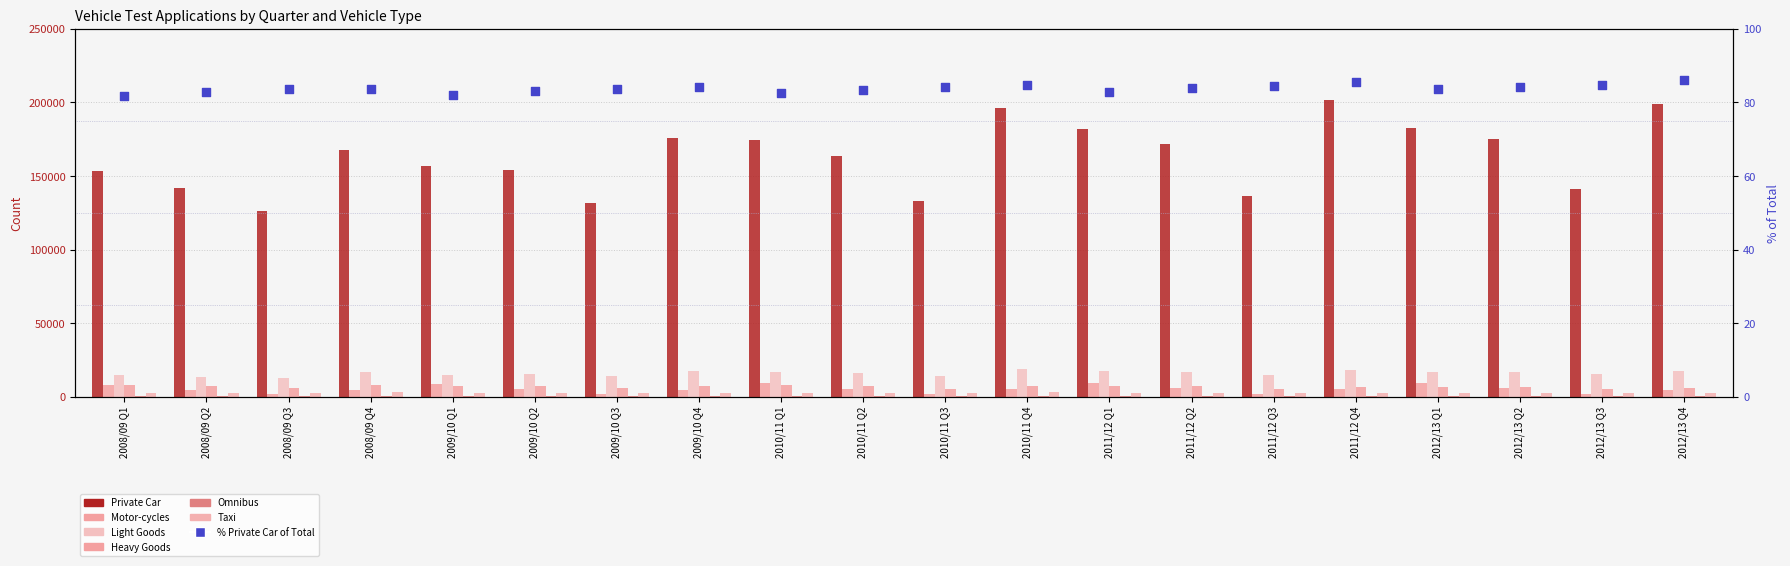

Which series contains the highest Y value?

Private Car